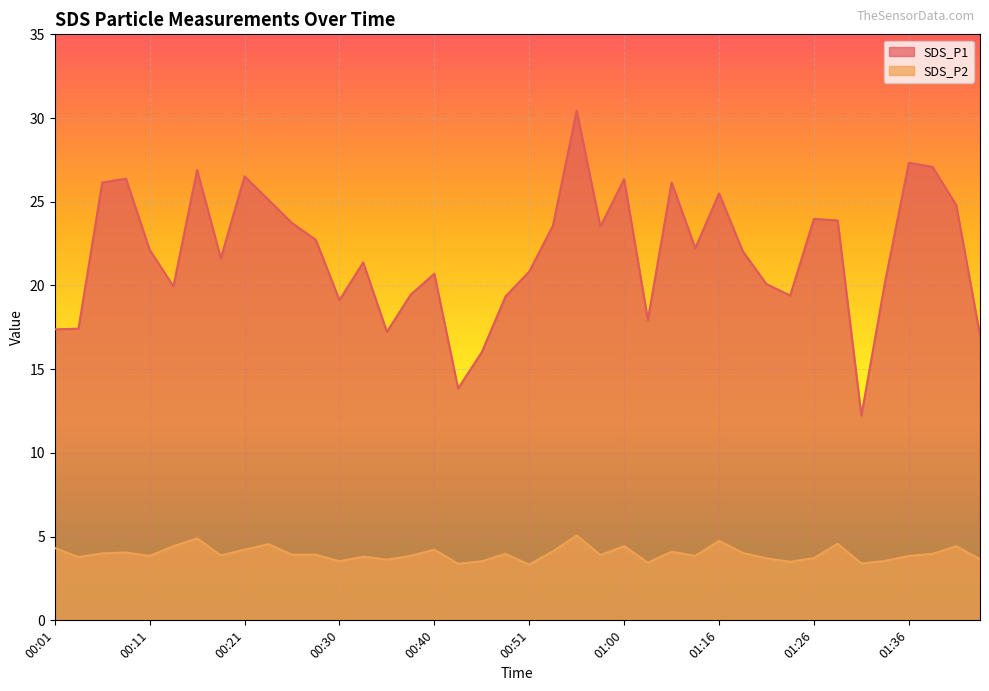

Reading left to right, transcribe all the data shown in this chart.

SDS_P1: 00:01=17.4	00:04=17.4	00:06=26.1	00:08=26.4	00:11=22.1	00:13=19.9	00:16=26.9	00:18=21.6	00:21=26.5	00:23=25.1	00:26=23.7	00:28=22.7	00:30=19.1	00:33=21.4	00:35=17.2	00:38=19.4	00:40=20.7	00:43=13.8	00:45=16.0	00:48=19.4	00:51=20.8	00:53=23.6	00:55=30.4	00:58=23.5	01:00=26.4	01:03=17.9	01:08=26.1	01:14=22.2	01:16=25.5	01:18=22.1	01:21=20.1	01:23=19.4	01:26=24.0	01:28=23.9	01:31=12.2	01:33=20.2	01:36=27.3	01:38=27.1	01:40=24.8	01:43=17.0
SDS_P2: 00:01=4.3	00:04=3.8	00:06=4.0	00:08=4.0	00:11=3.9	00:13=4.4	00:16=4.9	00:18=3.9	00:21=4.2	00:23=4.5	00:26=3.9	00:28=3.9	00:30=3.5	00:33=3.8	00:35=3.6	00:38=3.9	00:40=4.2	00:43=3.4	00:45=3.5	00:48=4.0	00:51=3.3	00:53=4.1	00:55=5.1	00:58=3.9	01:00=4.4	01:03=3.5	01:08=4.1	01:14=3.9	01:16=4.8	01:18=4.0	01:21=3.7	01:23=3.5	01:26=3.7	01:28=4.6	01:31=3.4	01:33=3.5	01:36=3.9	01:38=4.0	01:40=4.4	01:43=3.6